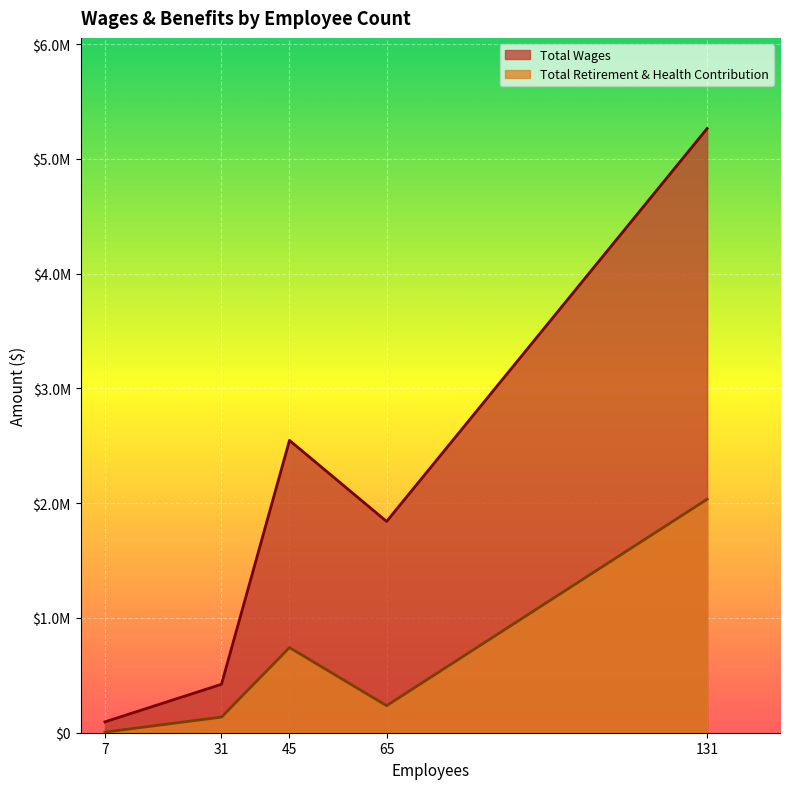

Which label corresponds to the largest value in the chart?

131